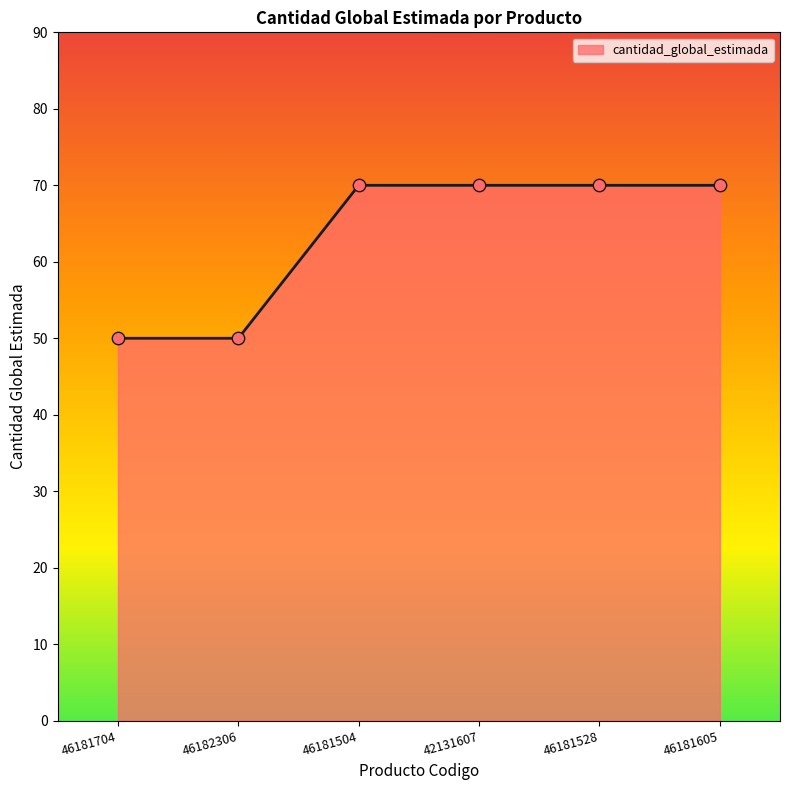

Approximately how many times larger is the value at 46181504 compared to 42131607?

1.0